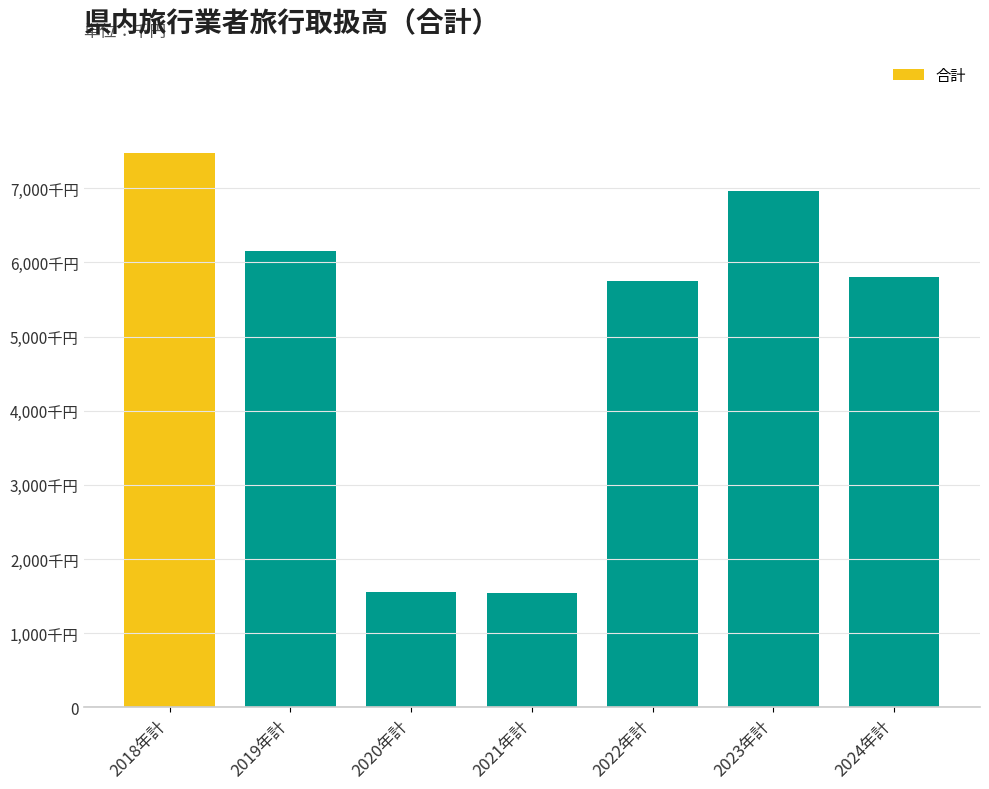

How many categories are shown in the chart?

7